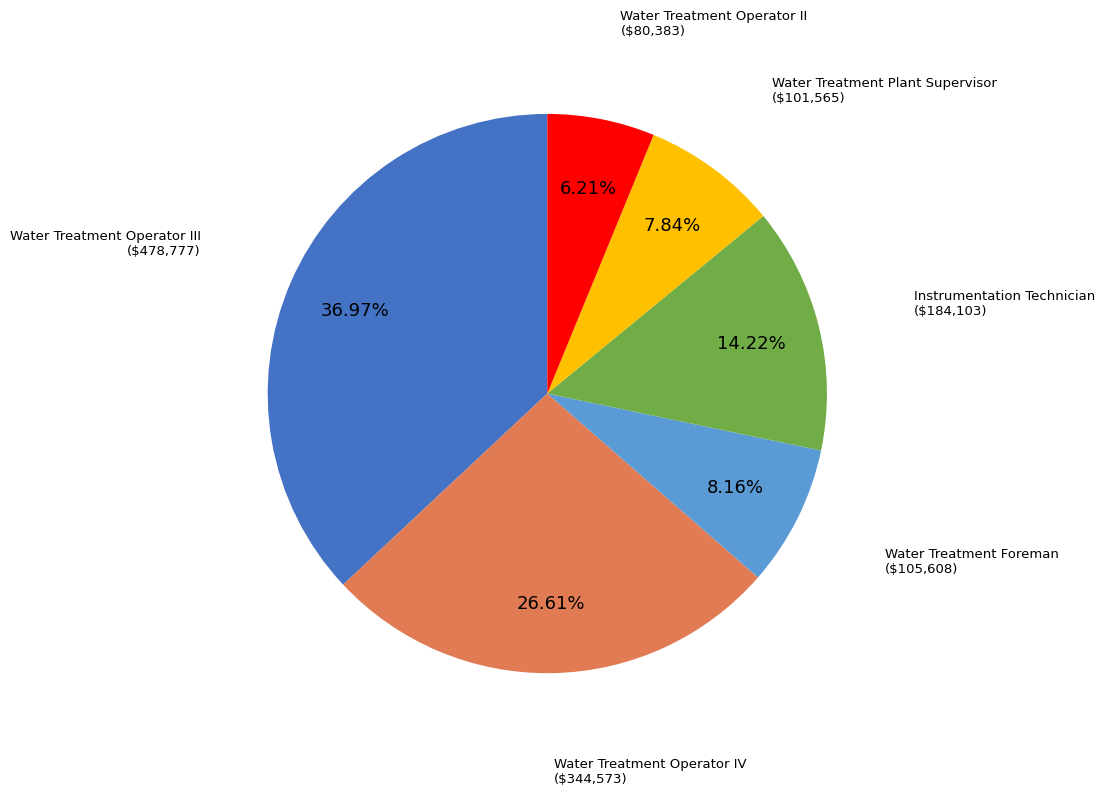

To the nearest percent, what is the difference between the Instrumentation Technician and Water Treatment Operator II slice percentages?

8%